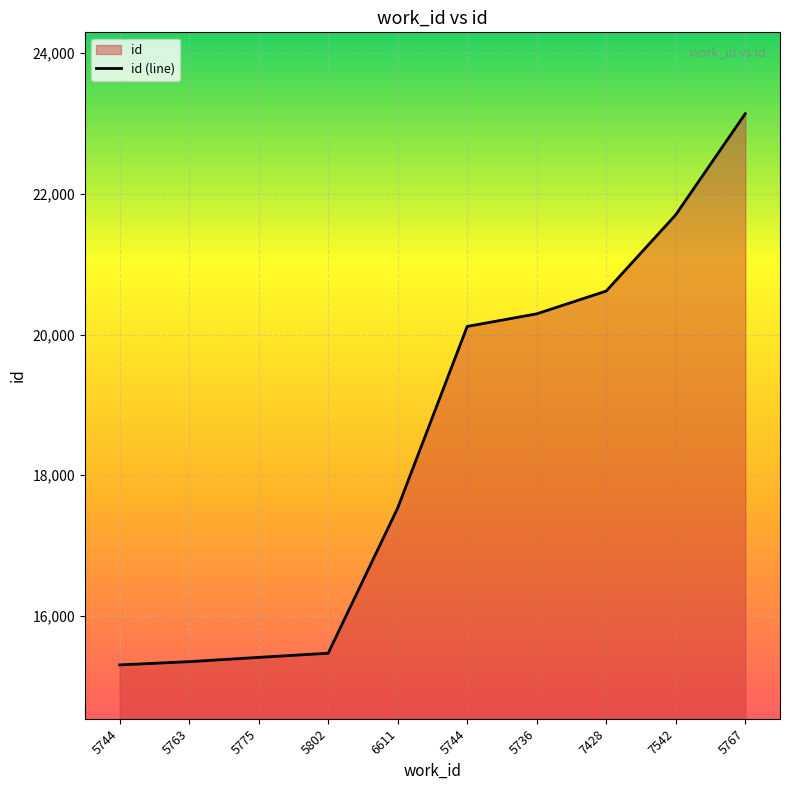

What is the label of the 1st point from the left?

5744